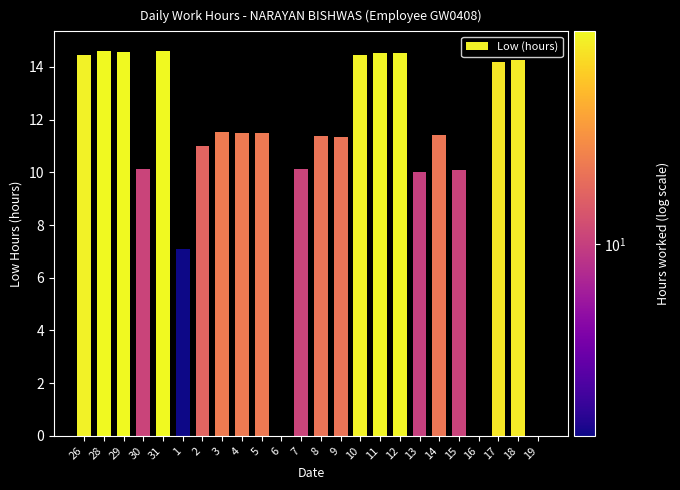

What is the average value of the Low (hours) series?

10.7